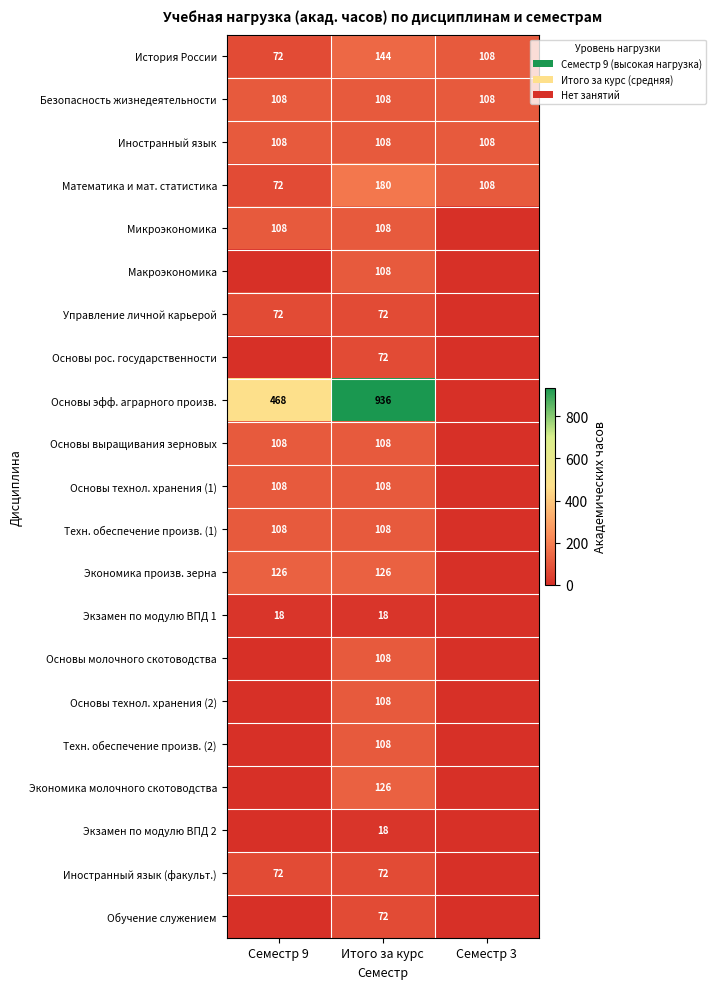

Is the value of Микроэкономика at Итого за курс greater than the value of Основы эфф. аграрного произв. at Семестр 9?

No